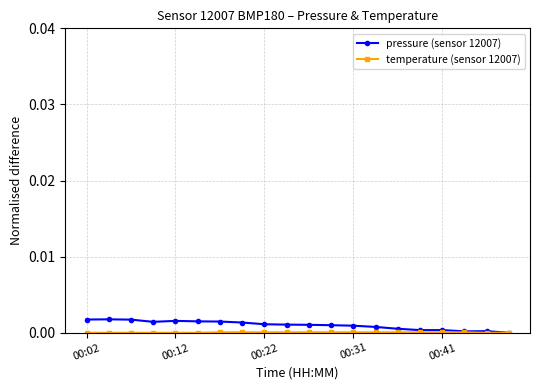

True or false: pressure (sensor 12007) has more than 1 interior local peaks.

True